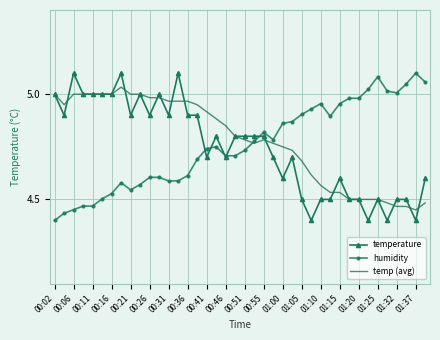

Is the value of temperature at 01:25 greater than the value of temp (avg) at 00:36?

No